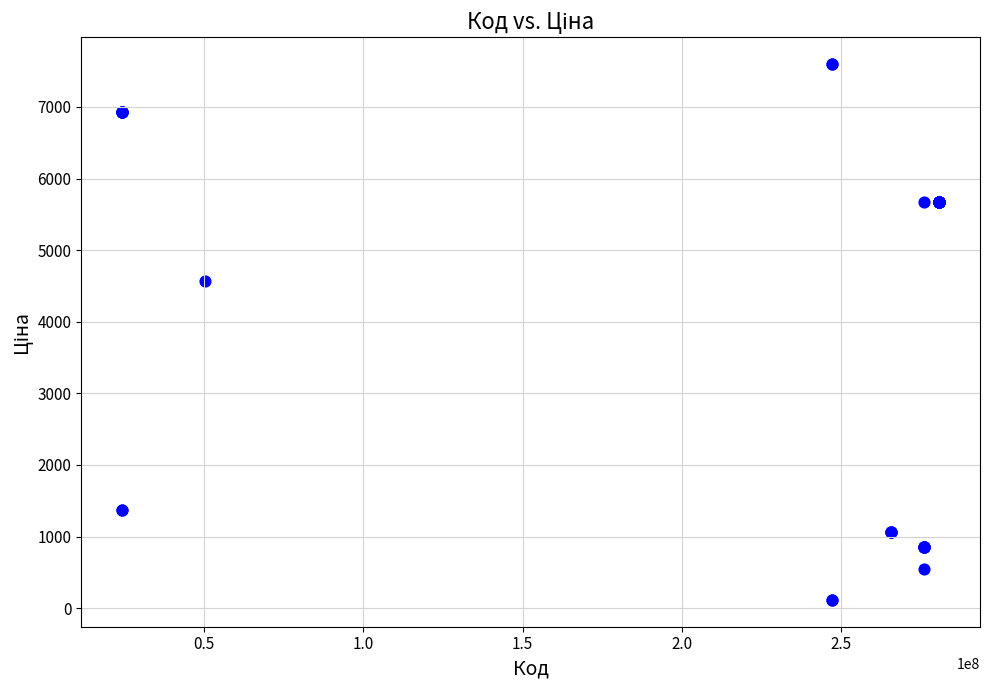

What Y value in the scatter plot is closest to 3855?

4561.9